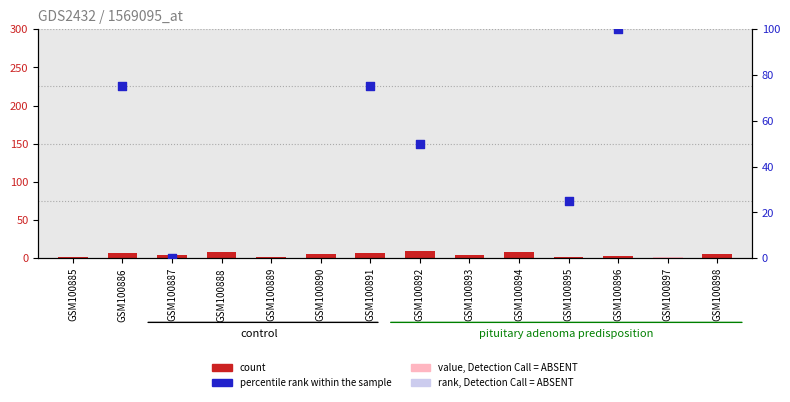

Which series contains the lowest Y value?

percentile rank within the sample